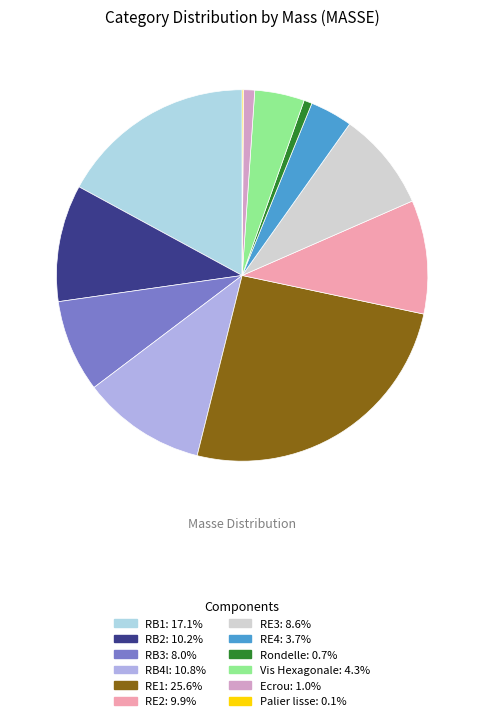

Does any single category account for the majority?

No